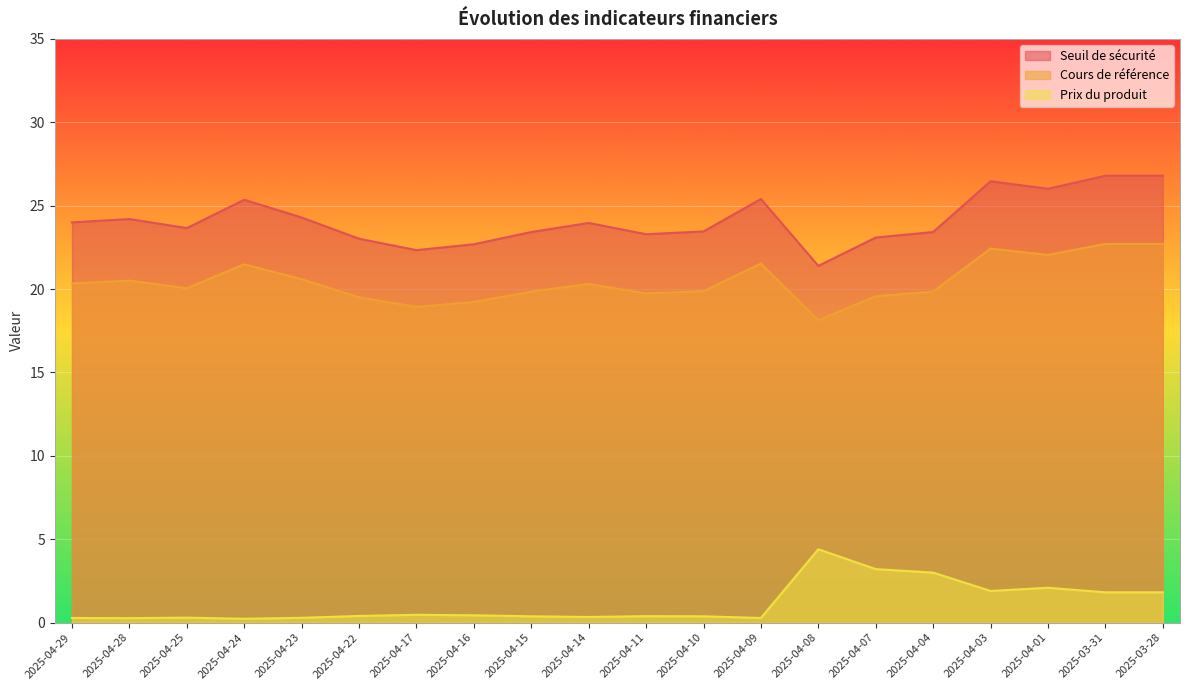

What is the total value across all series at 2025-04-03?

50.8